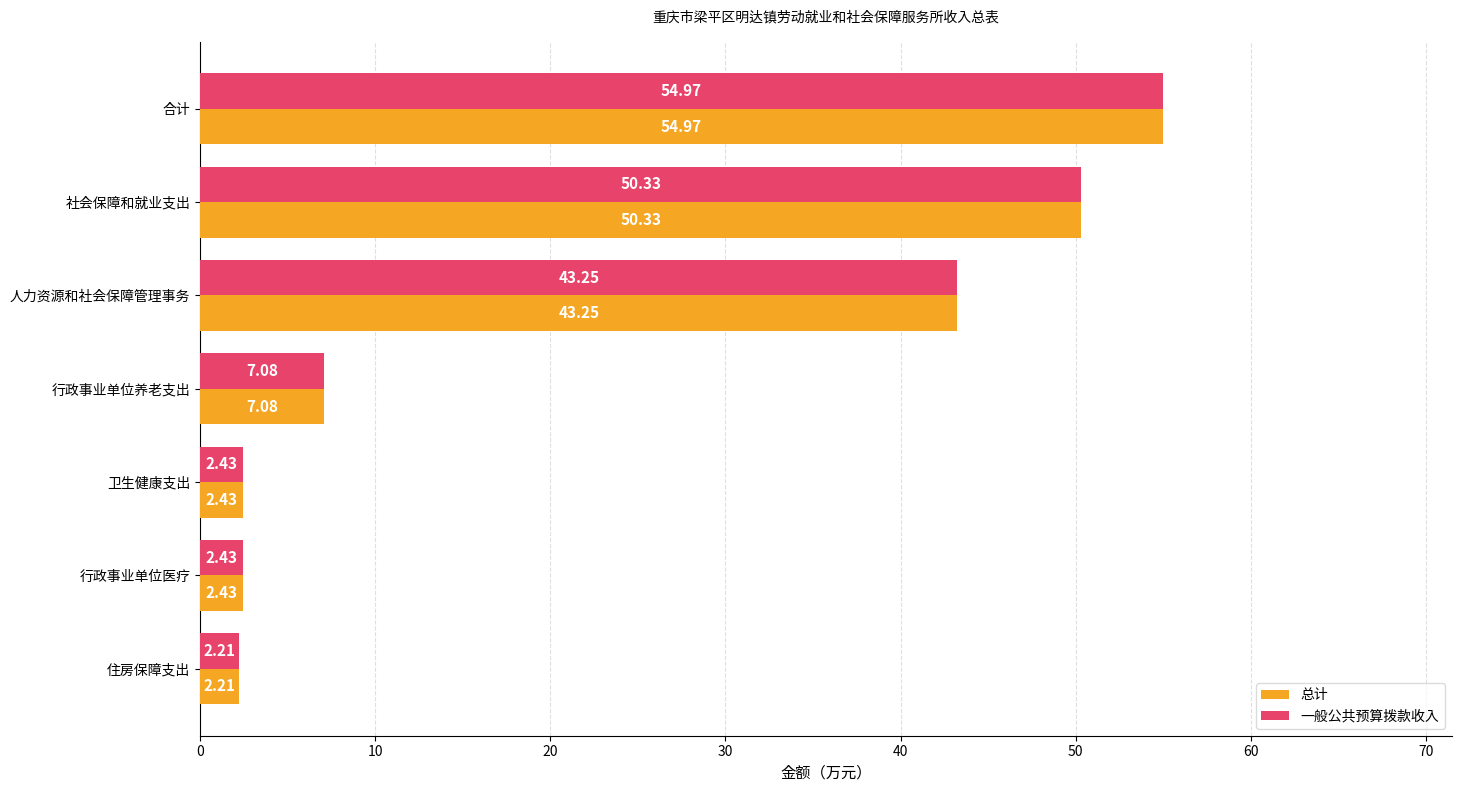

Count the number of categories in the chart.

7